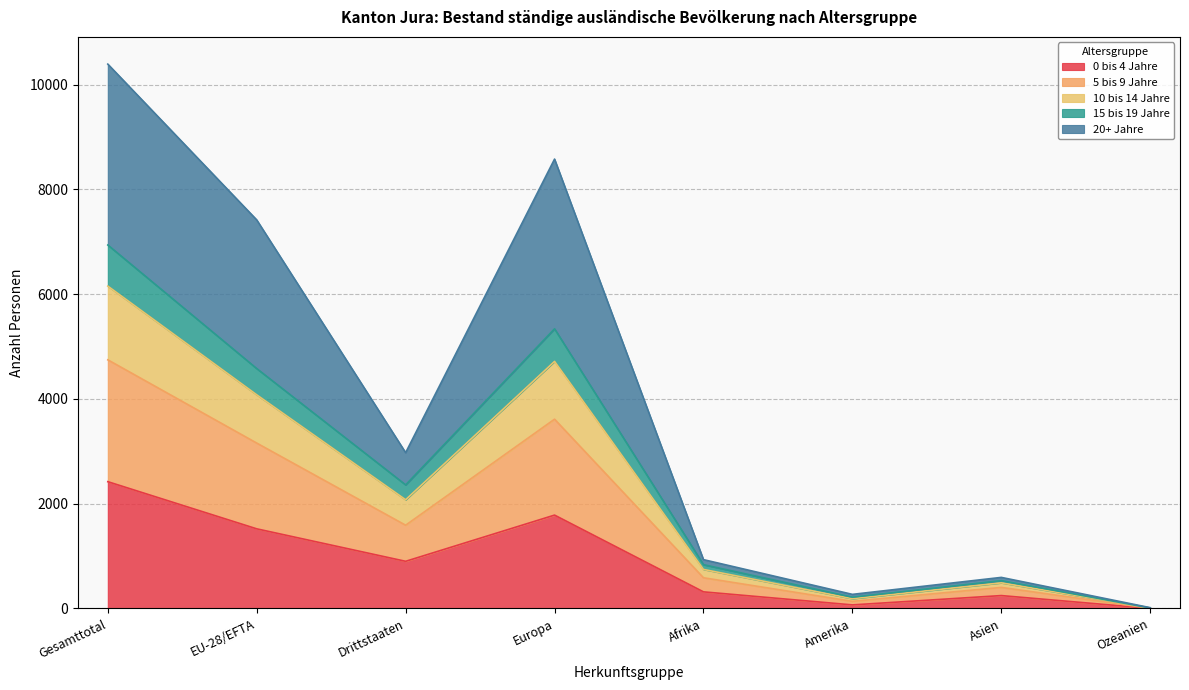

Does the chart display data point markers on the line(s)?

No